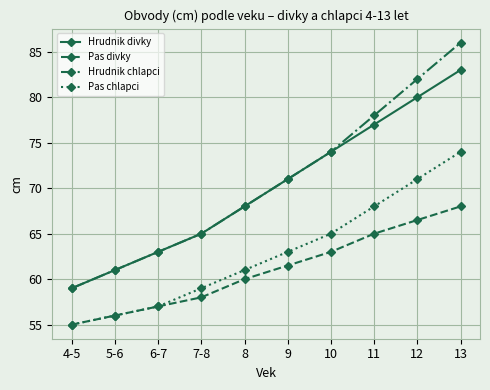

What position from the right is 12?

2